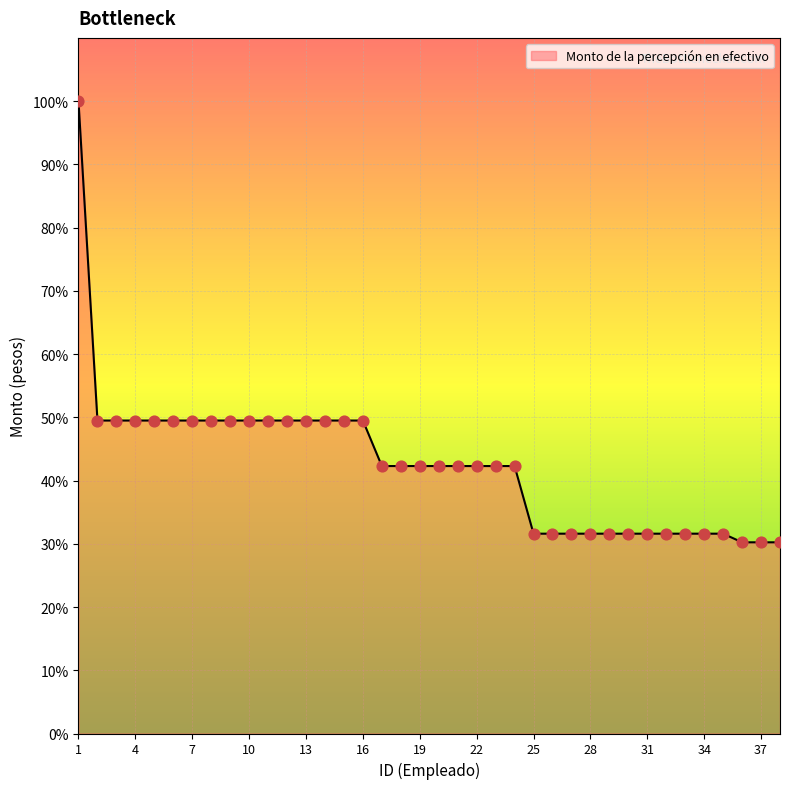

Does the chart have visible grid lines?

Yes